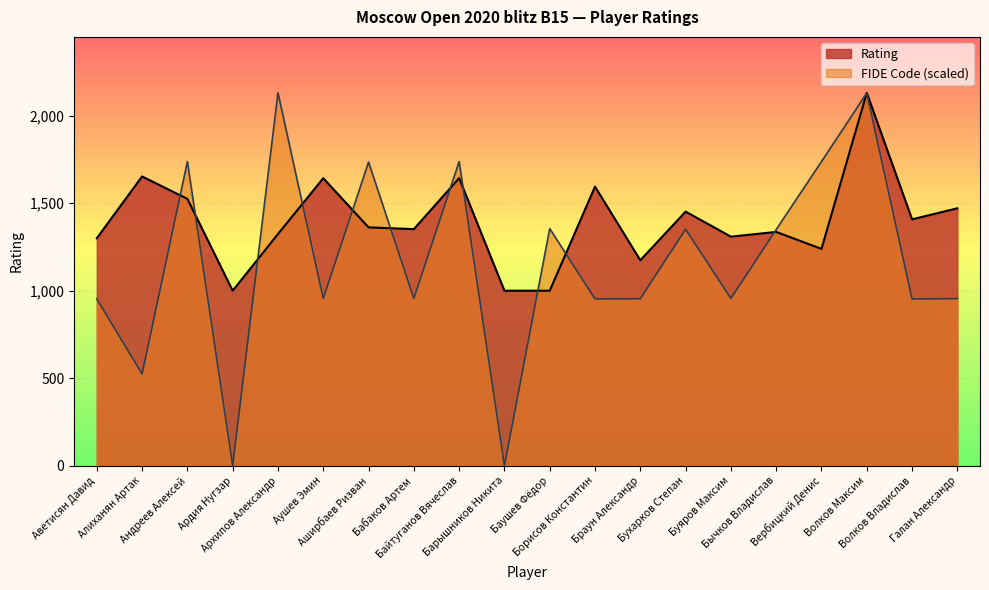

Which series has the largest range (max minus min)?

FIDE Code (scaled)